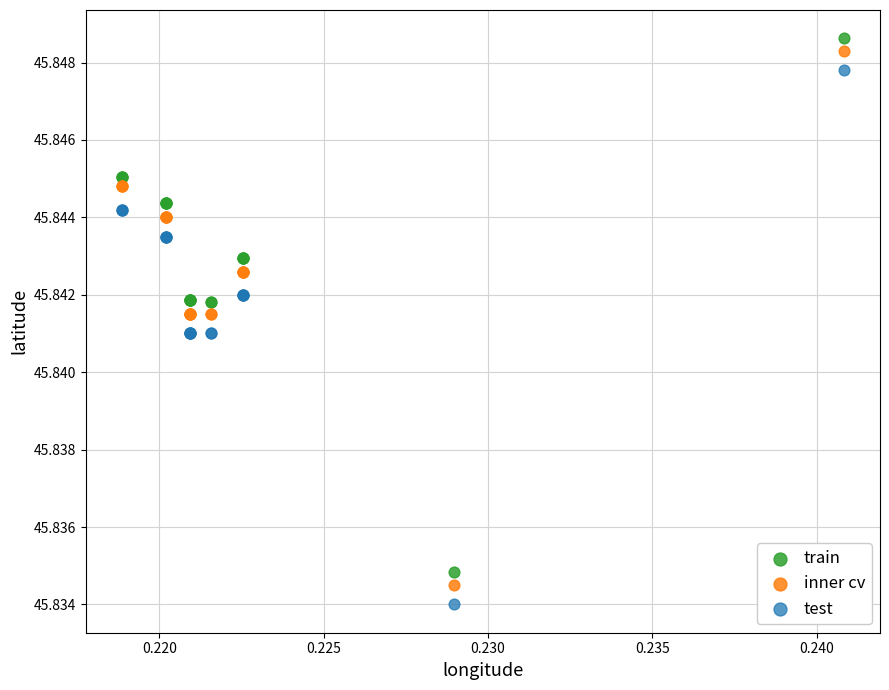

Which series reaches the minimum Y coordinate?

test